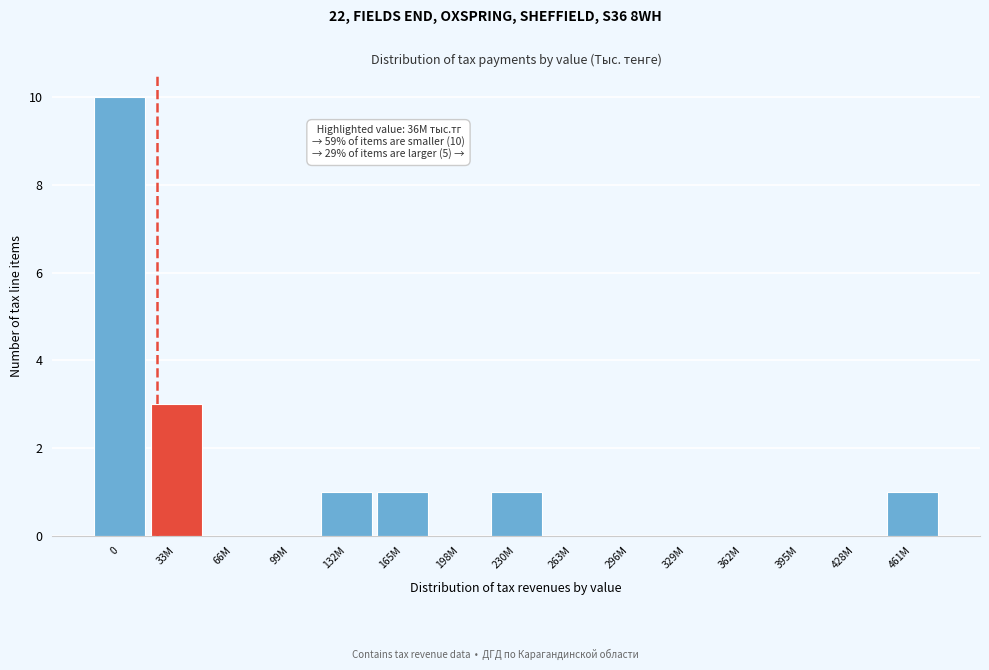

Reading left to right, list all the values displayed in this chart.

0=10	33M=3	66M=0	99M=0	132M=1	165M=1	198M=0	230M=1	263M=0	296M=0	329M=0	362M=0	395M=0	428M=0	461M=1